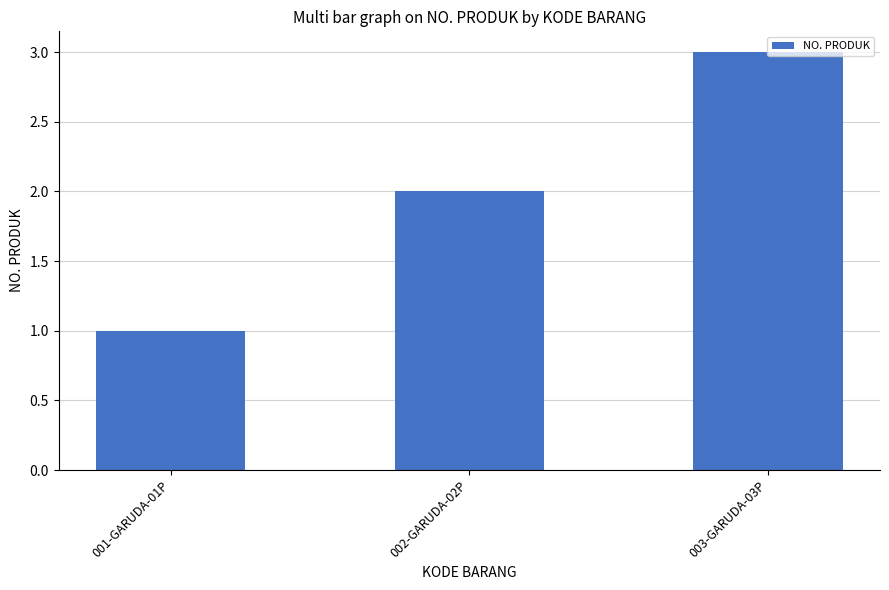

How many categories are shown in the chart?

3